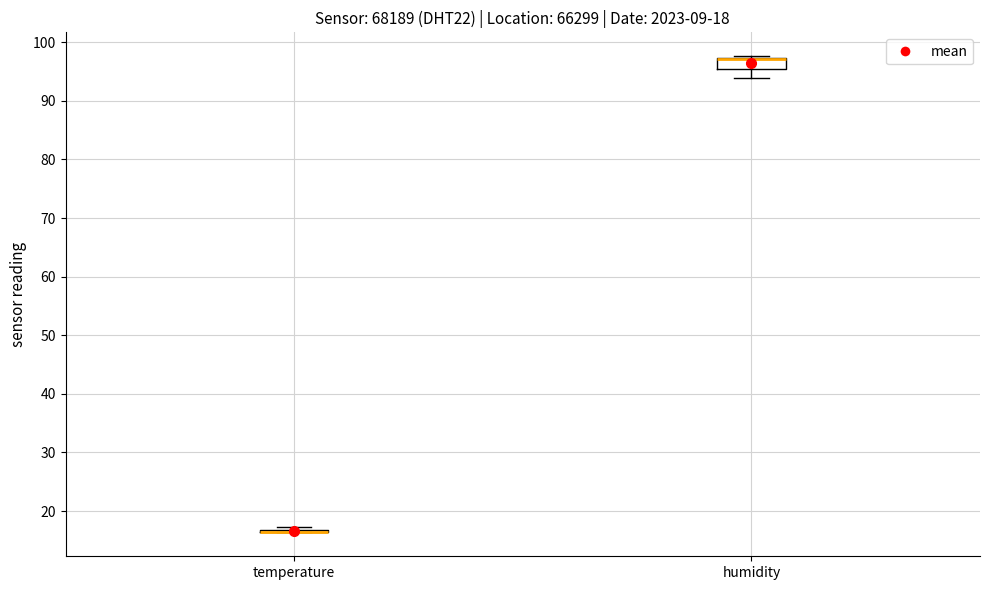

Comparing the boxes themselves (not the whiskers), which one is the tallest?

humidity